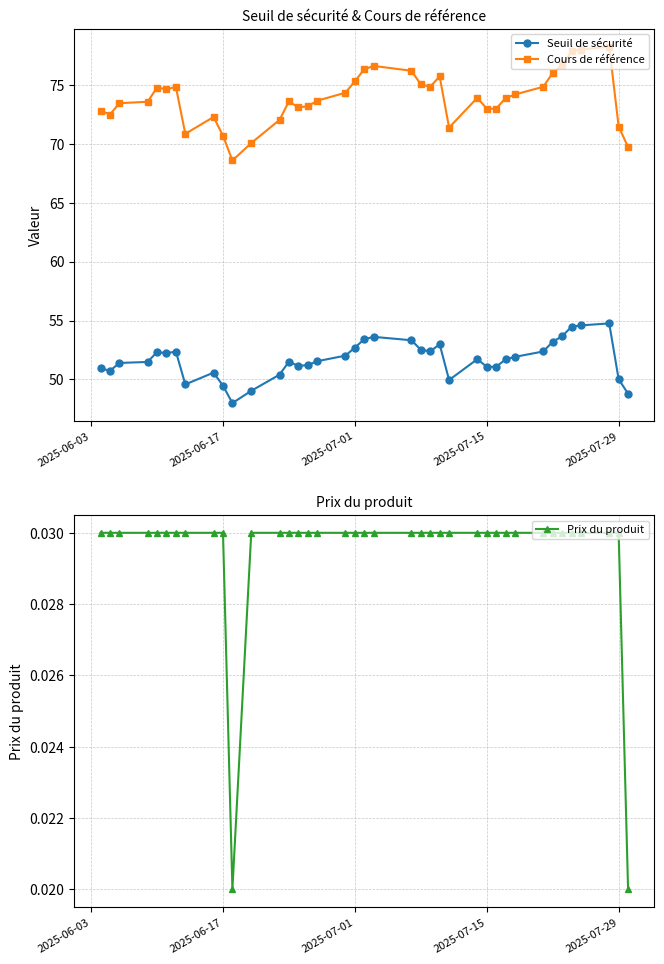

What is the difference between the second highest and minimum values in the Cours de référence series?

9.4